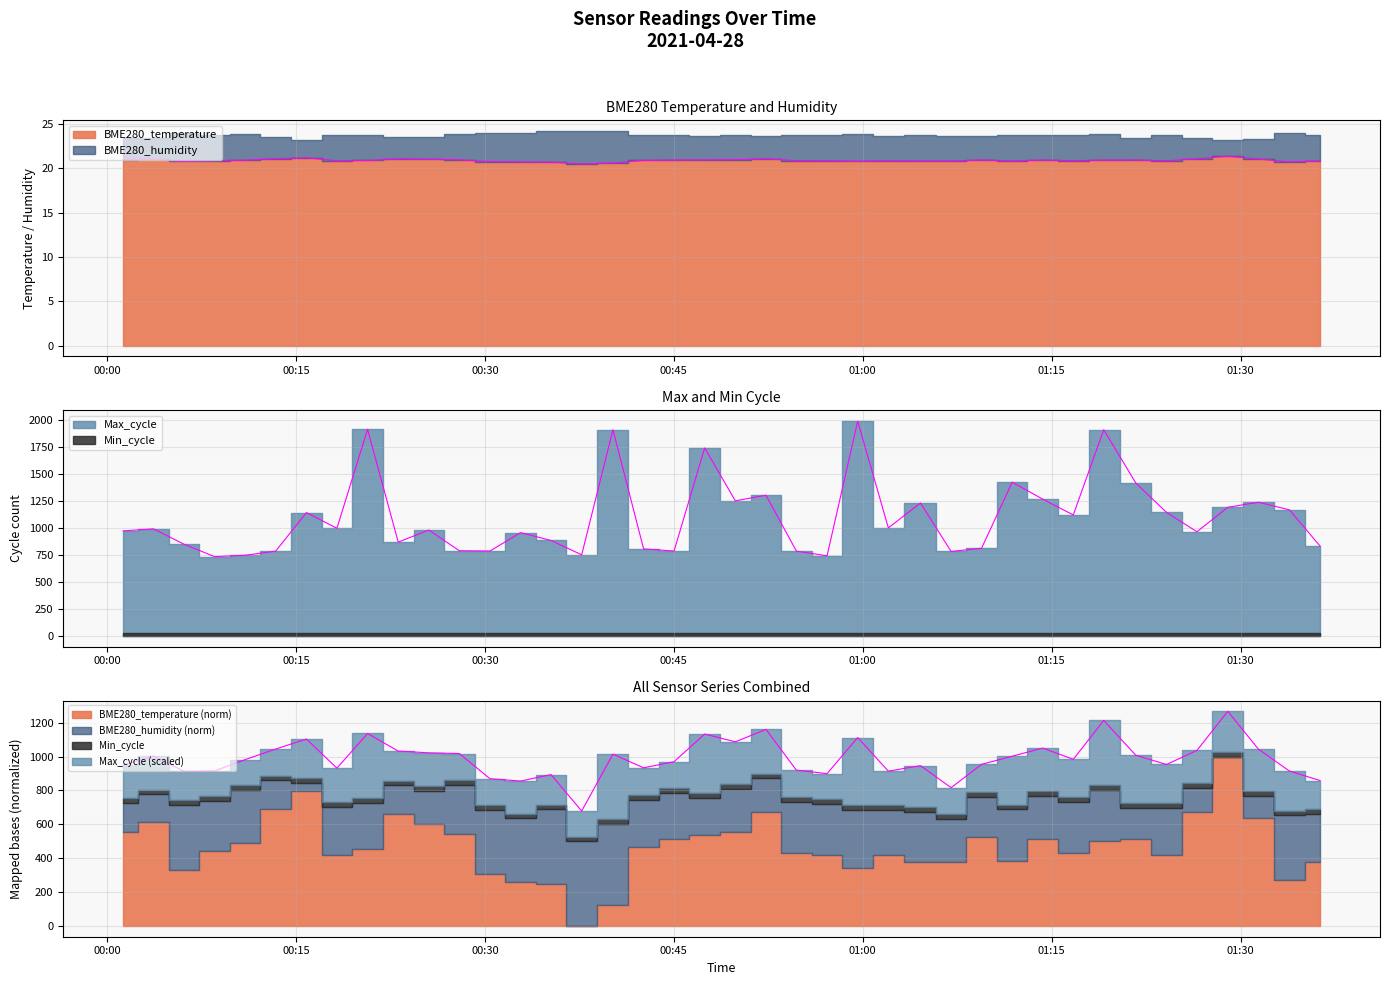

What is the label of the 27th point from the left?

2021/04/28 01:04:35